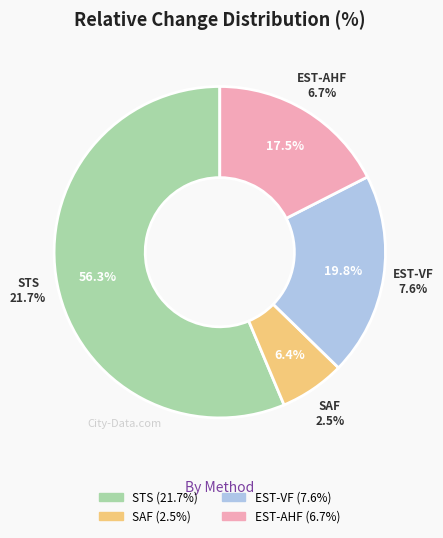

What portion of the pie excludes STS?

43.7%